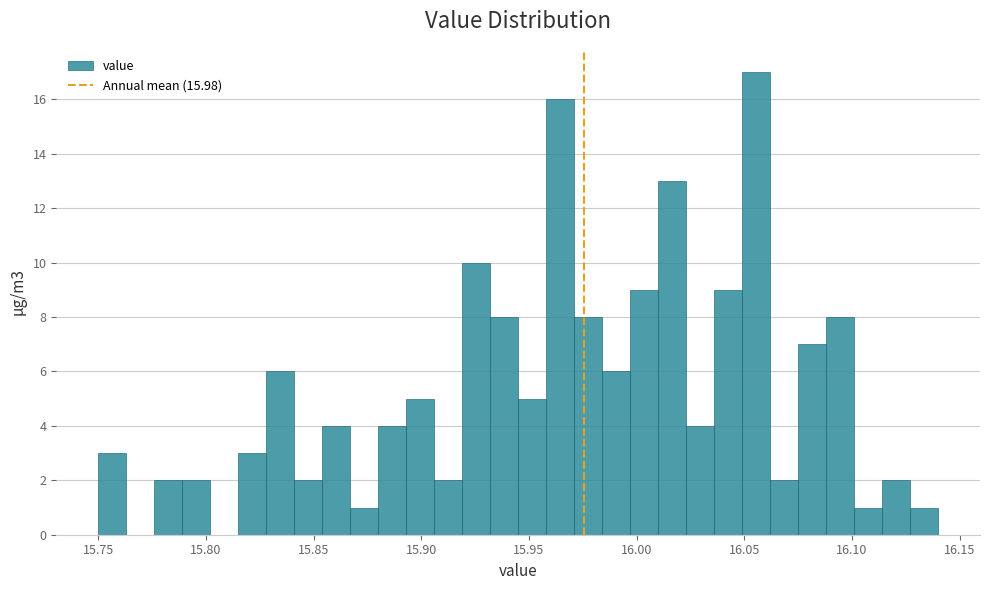

Read against the x-axis, roughly where is the centre of the tallest bar?

16.055